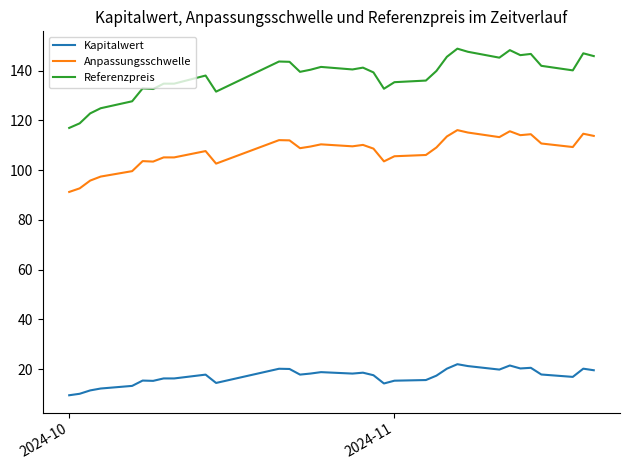

What is the difference between the second highest and minimum values in the Referenzpreis series?

31.3